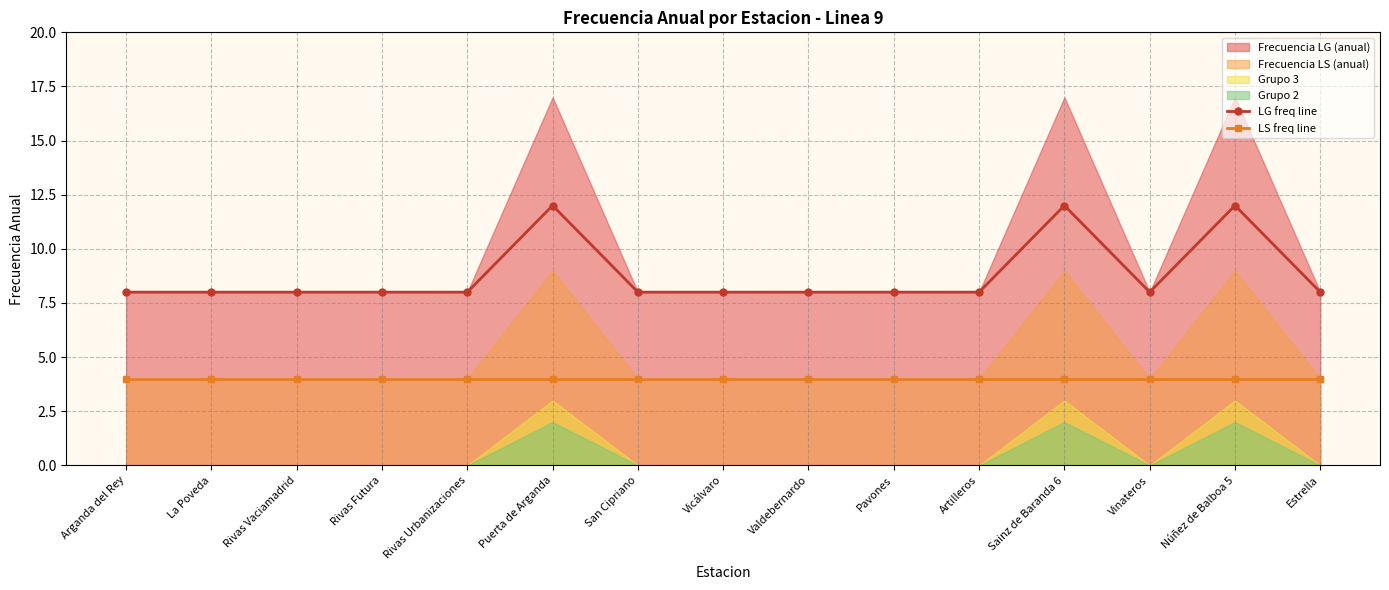

True or false: LS freq line has a value of 4 at La Poveda.

True